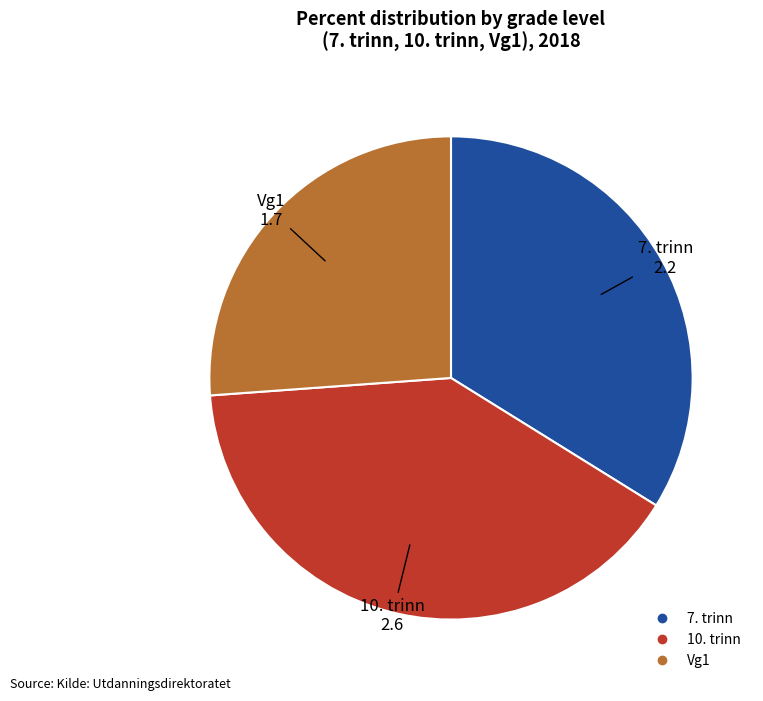

Does any single category account for the majority?

No